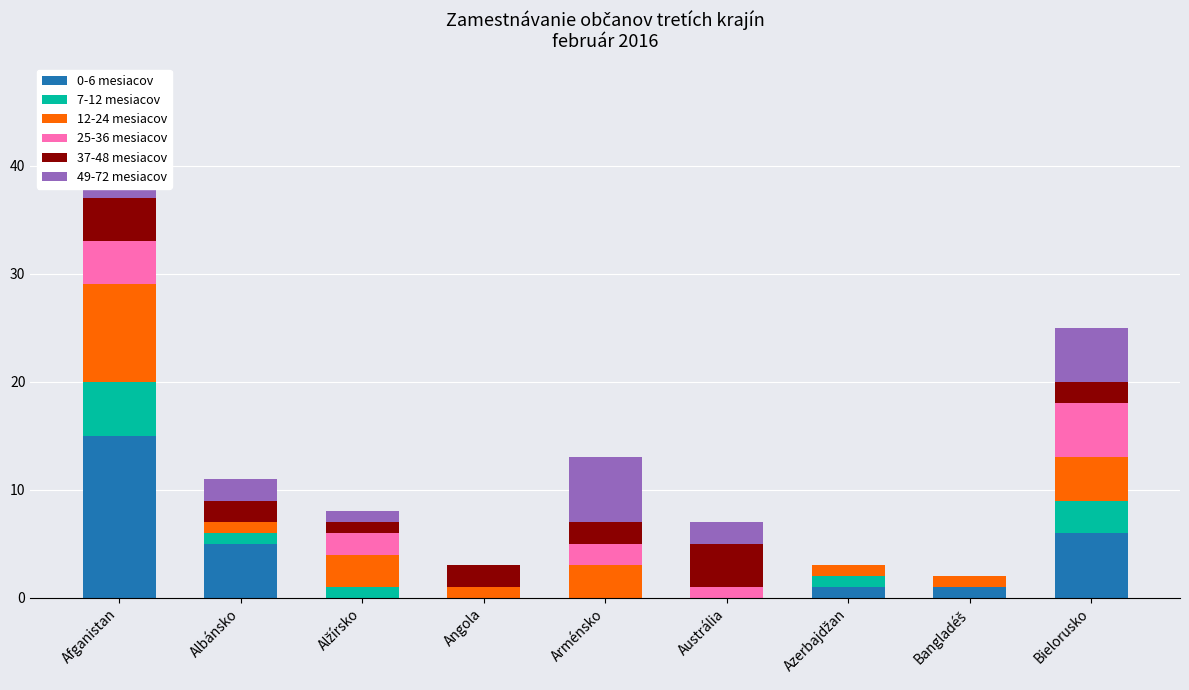

Which series changed the most between Bangladéš and Bielorusko?

0-6 mesiacov